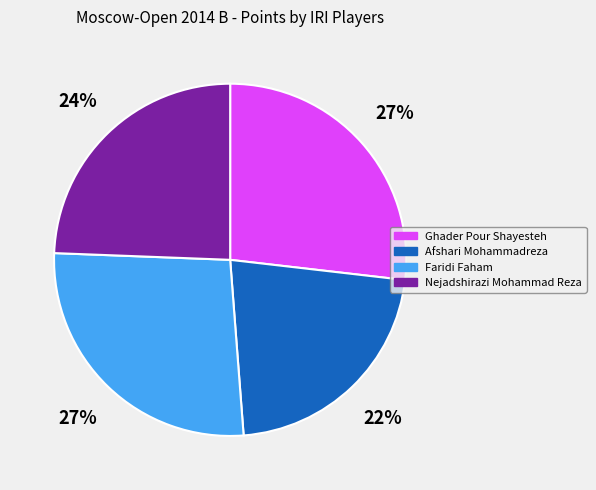

Do Nejadshirazi Mohammad Reza and Ghader Pour Shayesteh together represent more than half of the pie?

Yes